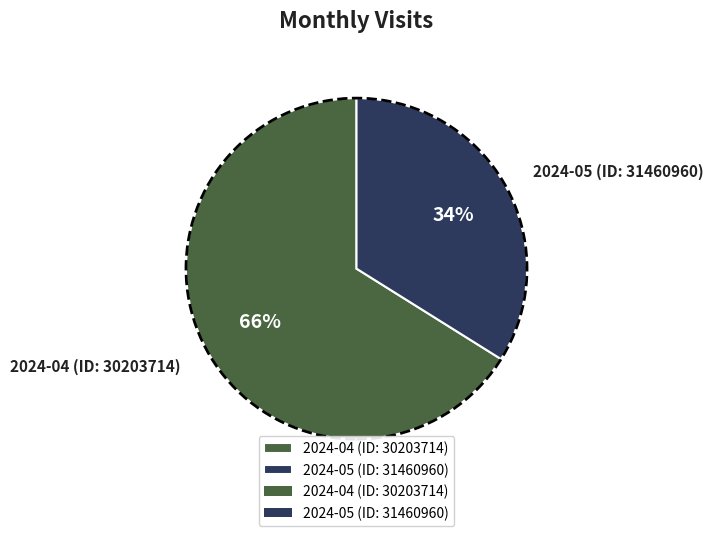

What is the majority slice?

2024-04 (ID: 30203714)